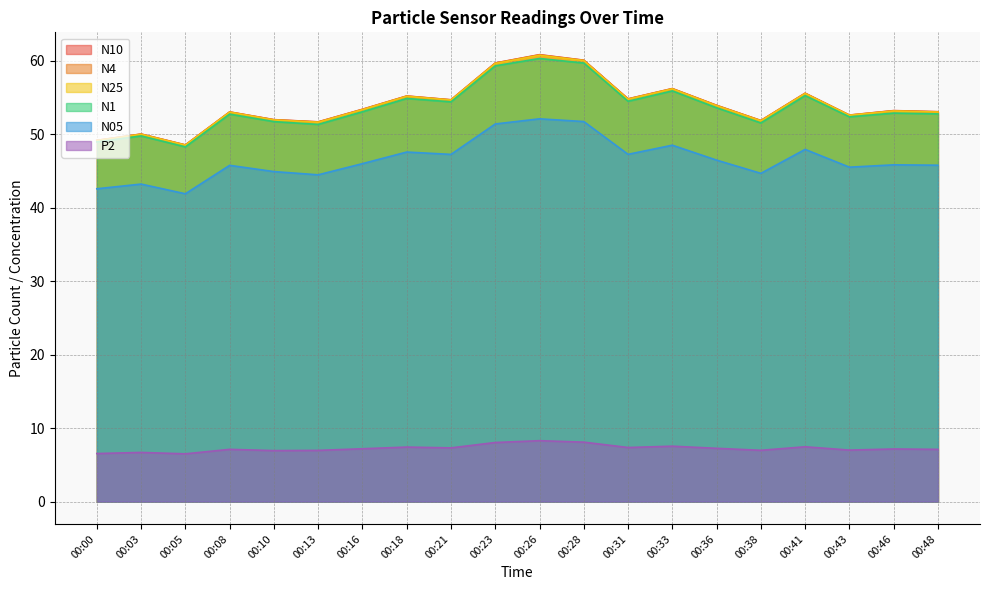

Reading right to left, transcribe all the data shown in this chart.

N10: 53.1	53.2	52.6	55.6	51.9	53.9	56.2	54.8	60.1	60.8	59.7	54.7	55.2	53.4	51.7	52.0	53.0	48.5	50.0	49.2
N4: 53.0	53.2	52.6	55.6	51.9	53.9	56.2	54.8	60.0	60.8	59.7	54.7	55.2	53.4	51.7	52.0	53.0	48.5	50.0	49.1
N25: 53.0	53.1	52.6	55.5	51.8	53.9	56.2	54.8	60.0	60.7	59.6	54.6	55.1	53.3	51.6	51.9	53.0	48.5	50.0	49.1
N1: 52.8	52.9	52.4	55.2	51.5	53.6	55.9	54.5	59.7	60.3	59.3	54.4	54.9	53.0	51.3	51.7	52.7	48.3	49.8	49.0
N05: 45.8	45.8	45.5	47.9	44.7	46.5	48.5	47.3	51.7	52.1	51.4	47.2	47.6	46.0	44.5	44.9	45.8	41.9	43.2	42.6
P2: 7.1	7.2	7.0	7.5	7.0	7.2	7.5	7.4	8.1	8.3	8.0	7.3	7.4	7.2	7.0	6.9	7.1	6.5	6.7	6.5